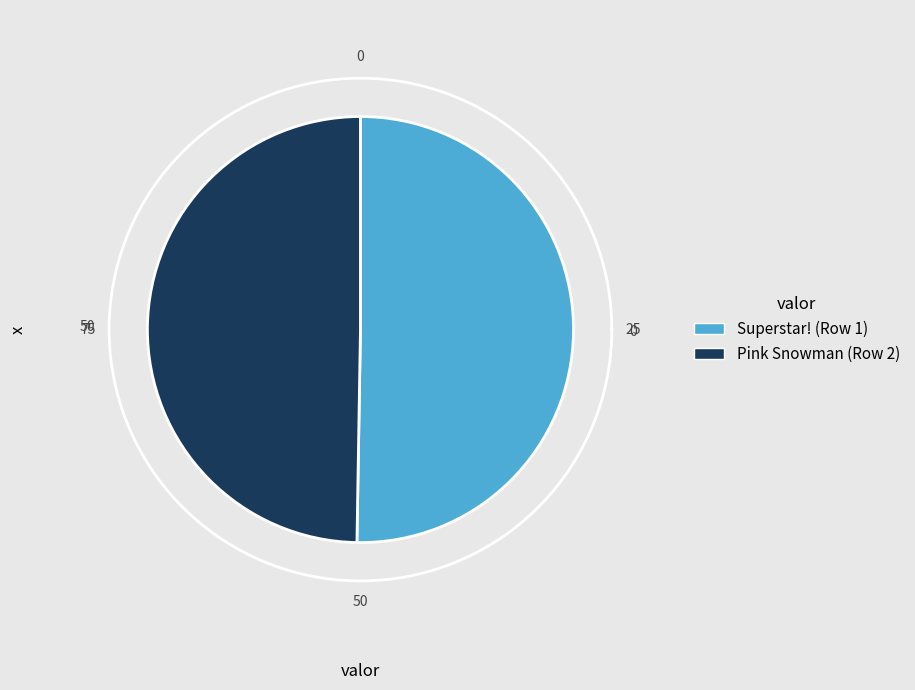

Which slice is the largest?

Superstar! (Row 1)